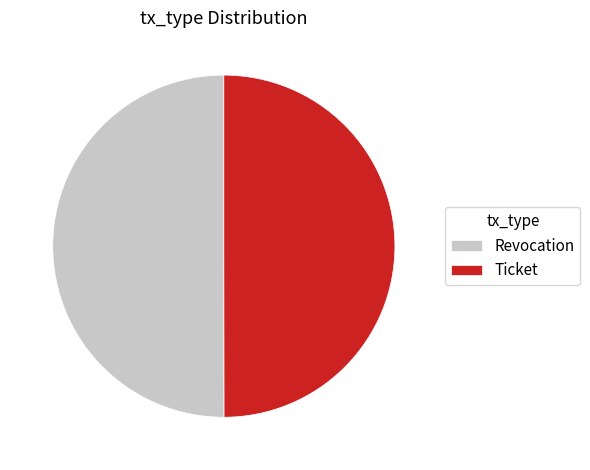

How many slices are in this pie chart?

2